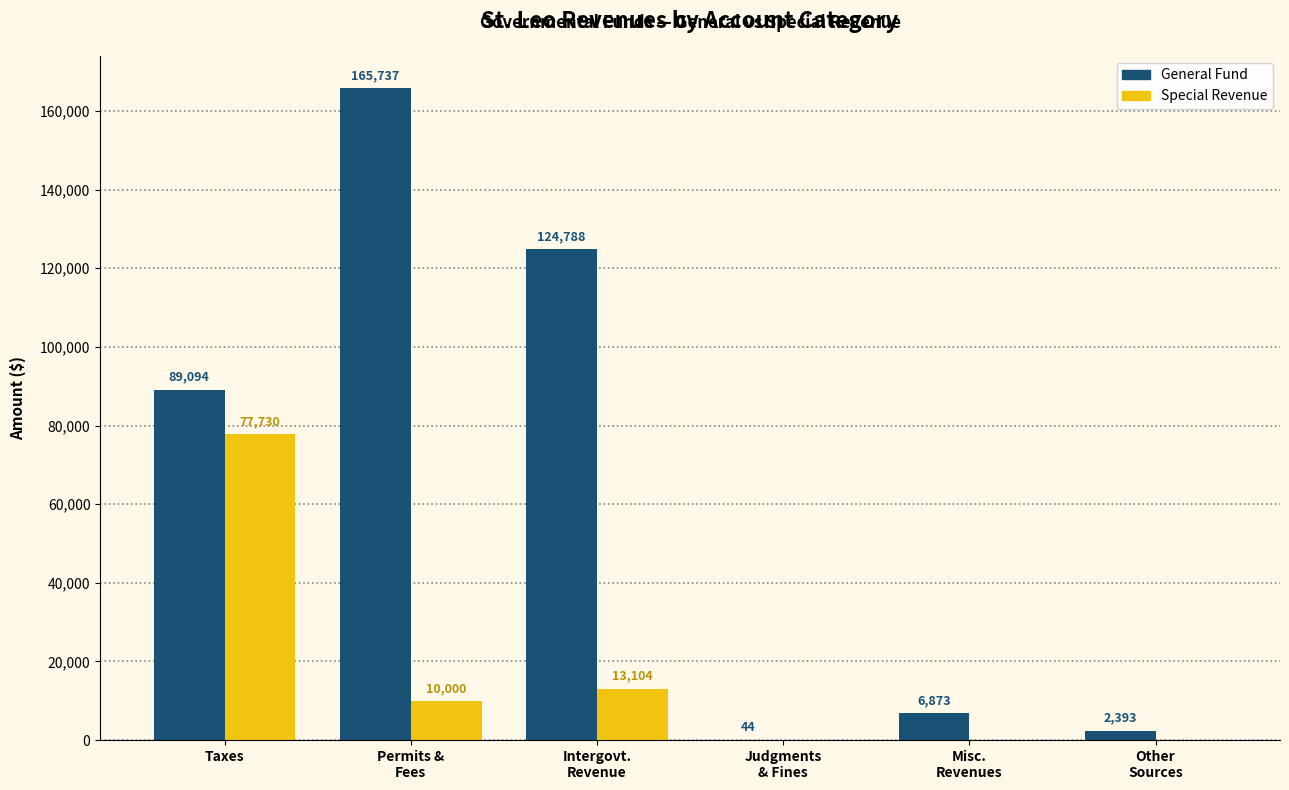

At which label is General Fund closest to 82890?

Taxes